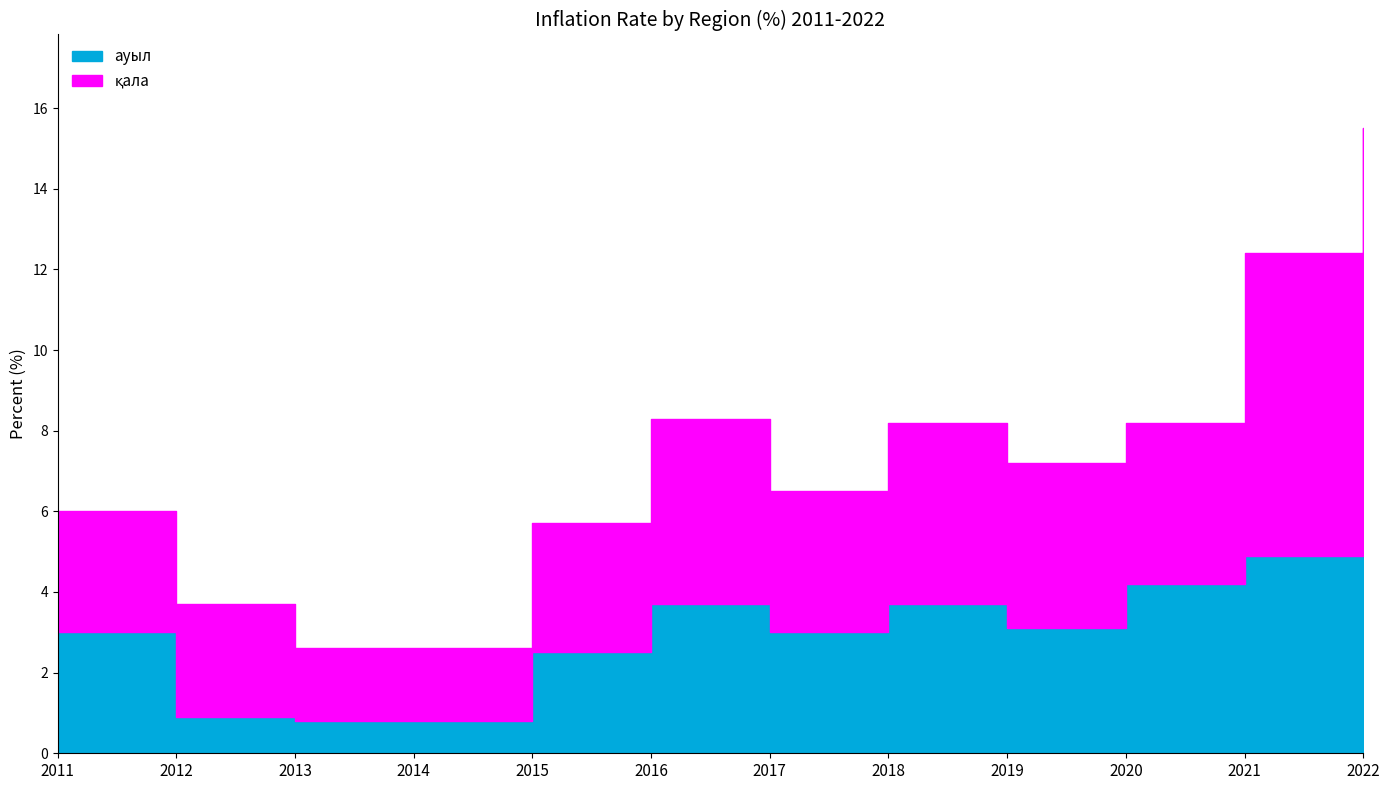

True or false: there are more than 1 points higher than both neighbors.

True